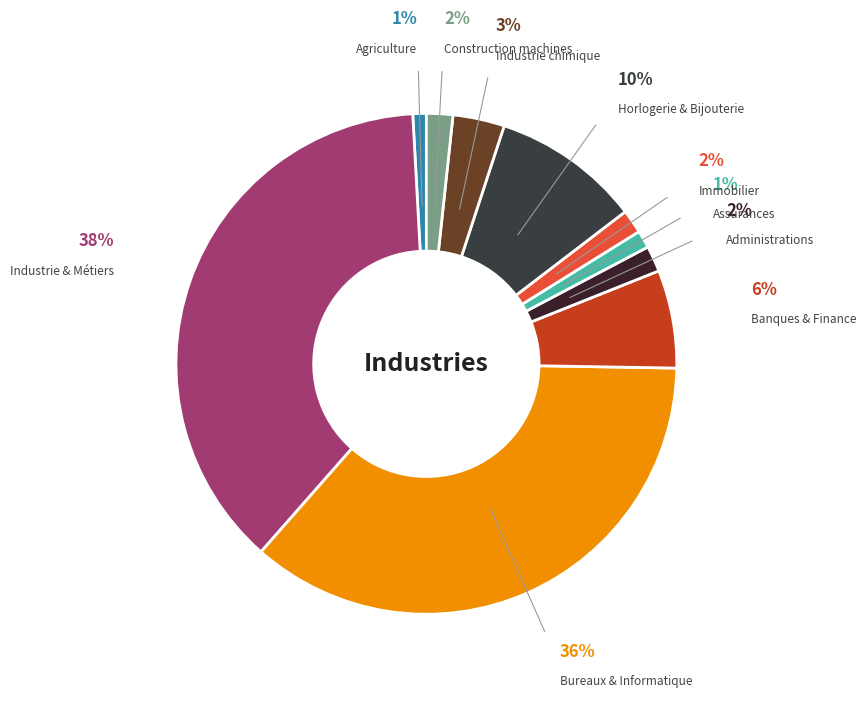

To the nearest percent, what is the difference between the largest and smallest slice percentages?

37%